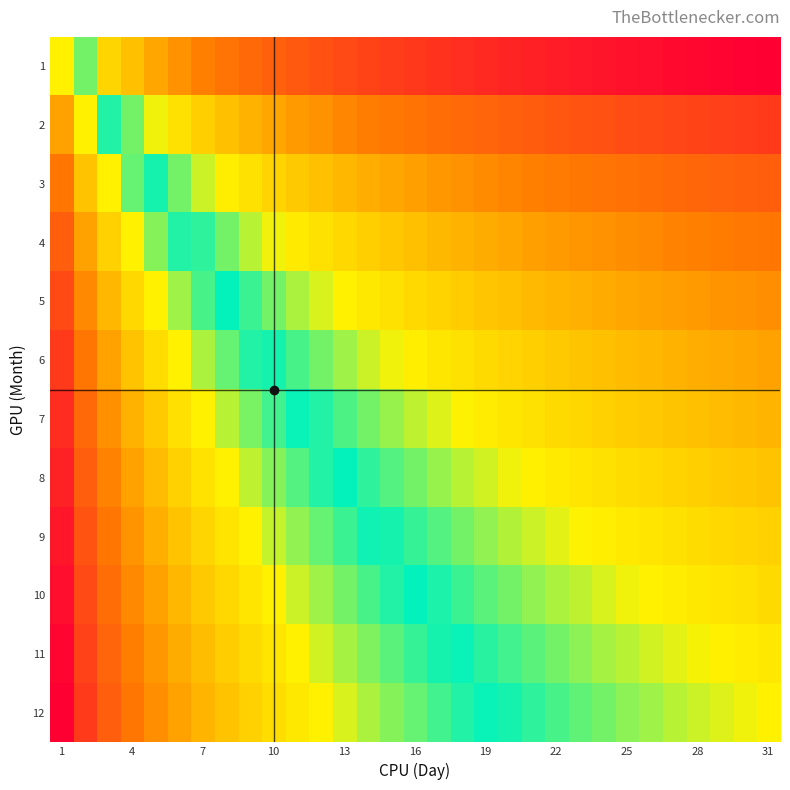

Which series has the largest range (max minus min)?

10